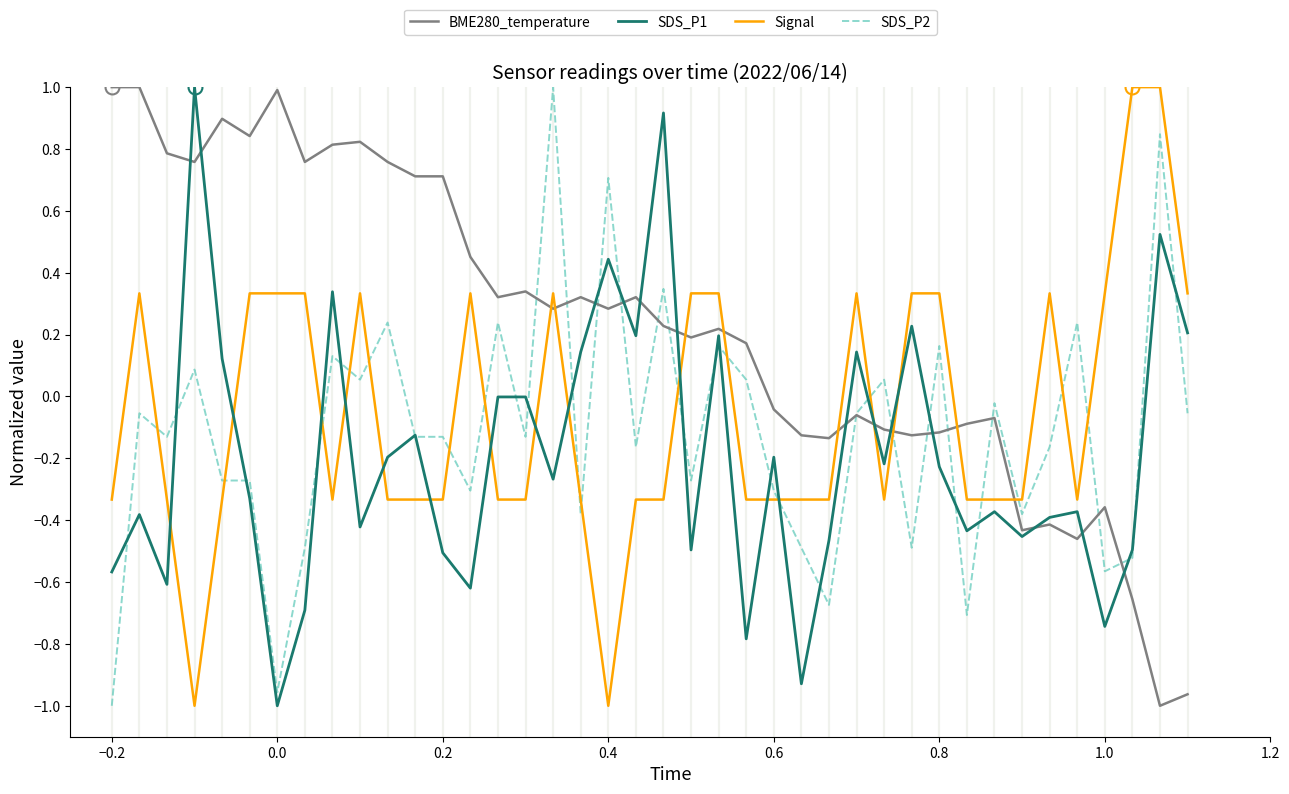

True or false: Signal and BME280_temperature cross at least once.

True